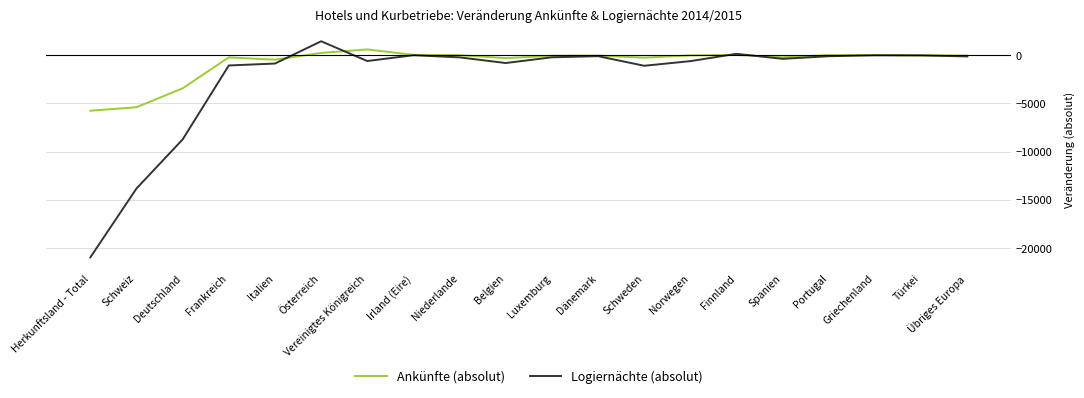

What is the total value across all series at Griechenland?

-2